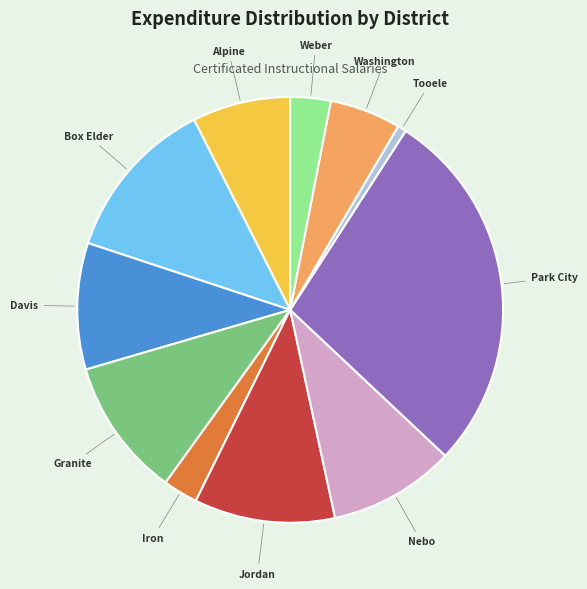

Is there any slice that represents more than half of the pie?

No